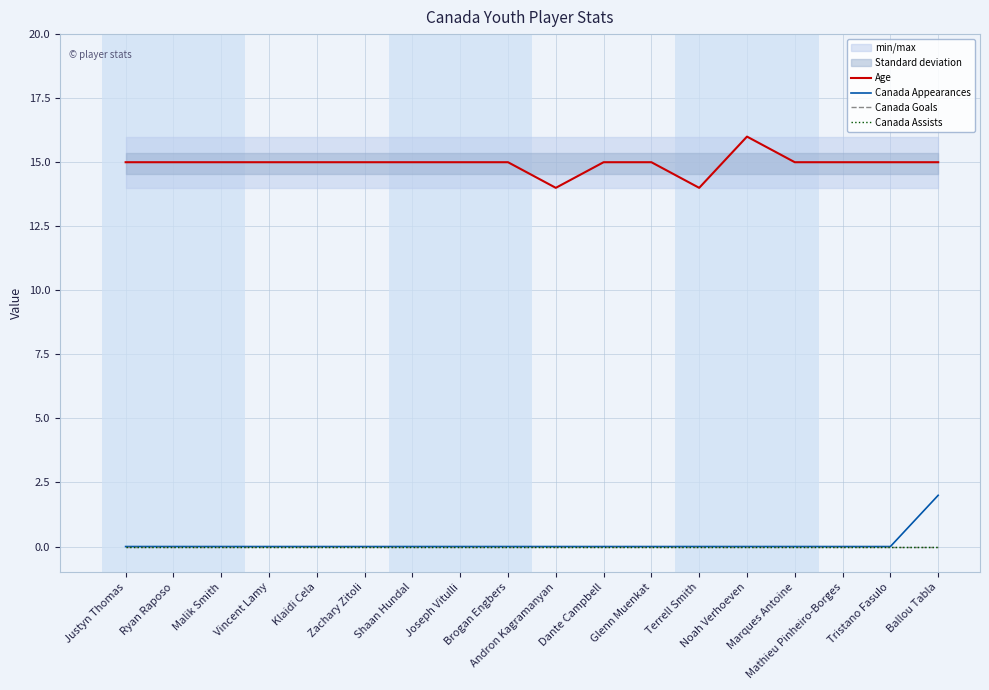

The value of Canada Goals at Dante Campbell is 0. True or false?

True